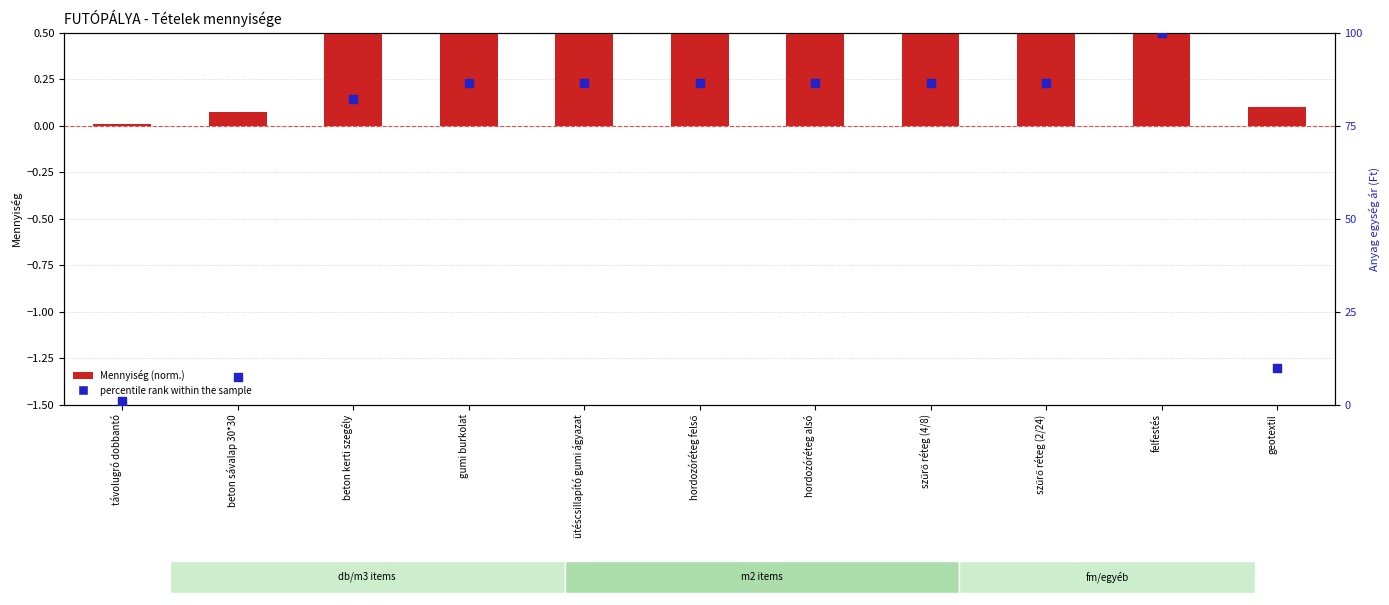

Is the value of percentile rank within the sample at felfestés greater than the value of Mennyiség (norm.) at szűrő réteg (2/24)?

Yes